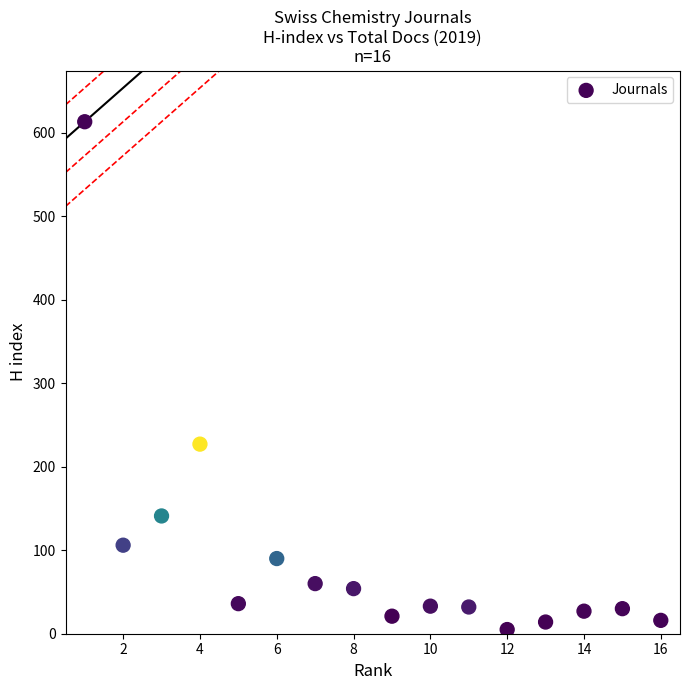

What Y value in the scatter plot is closest to 309?

227